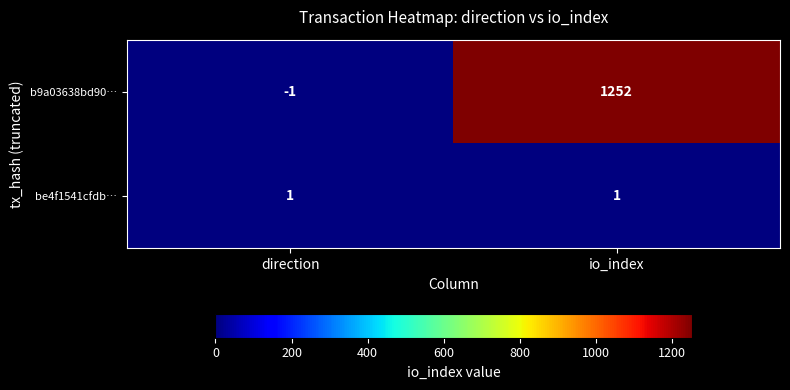

At which category is the sum across all series the highest?

io_index